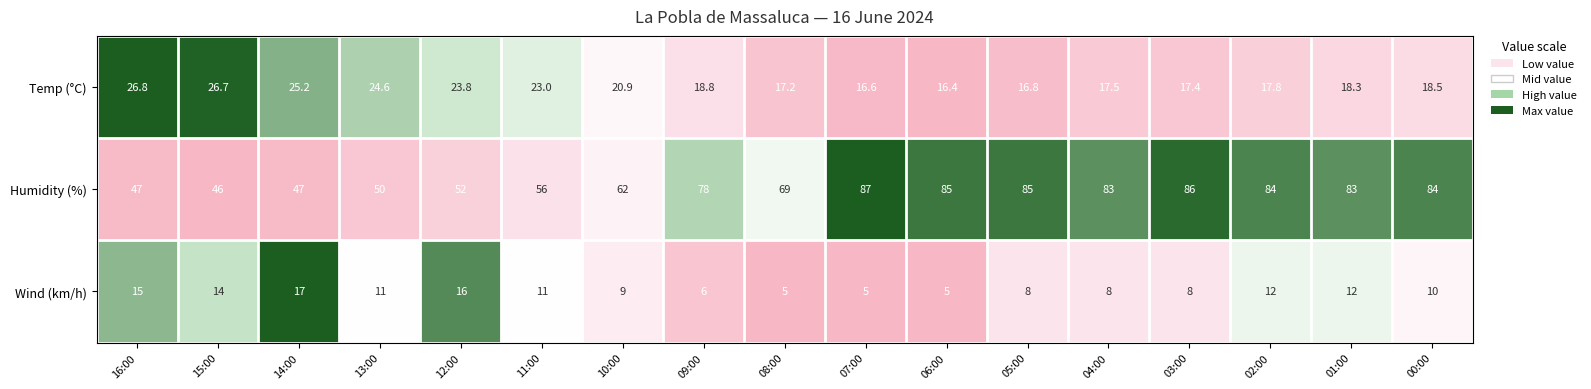

At which category does the chart reach its peak across all series?

07:00